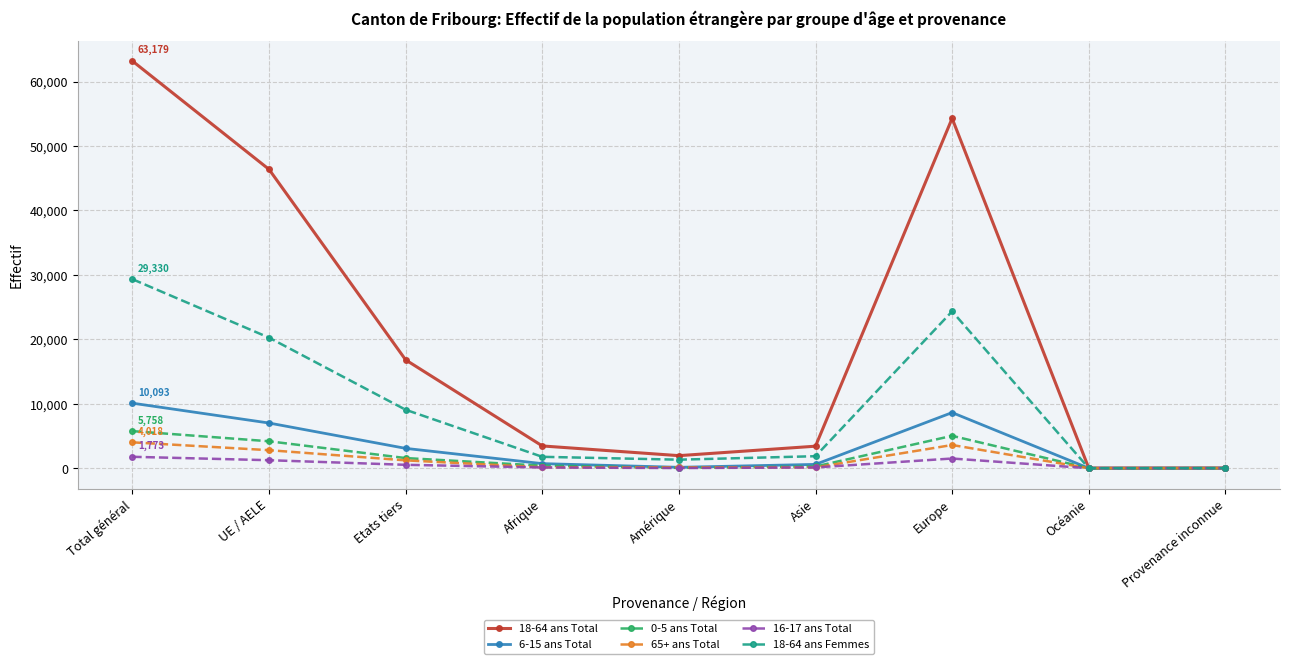

Which series has the widest spread of values?

18-64 ans Total